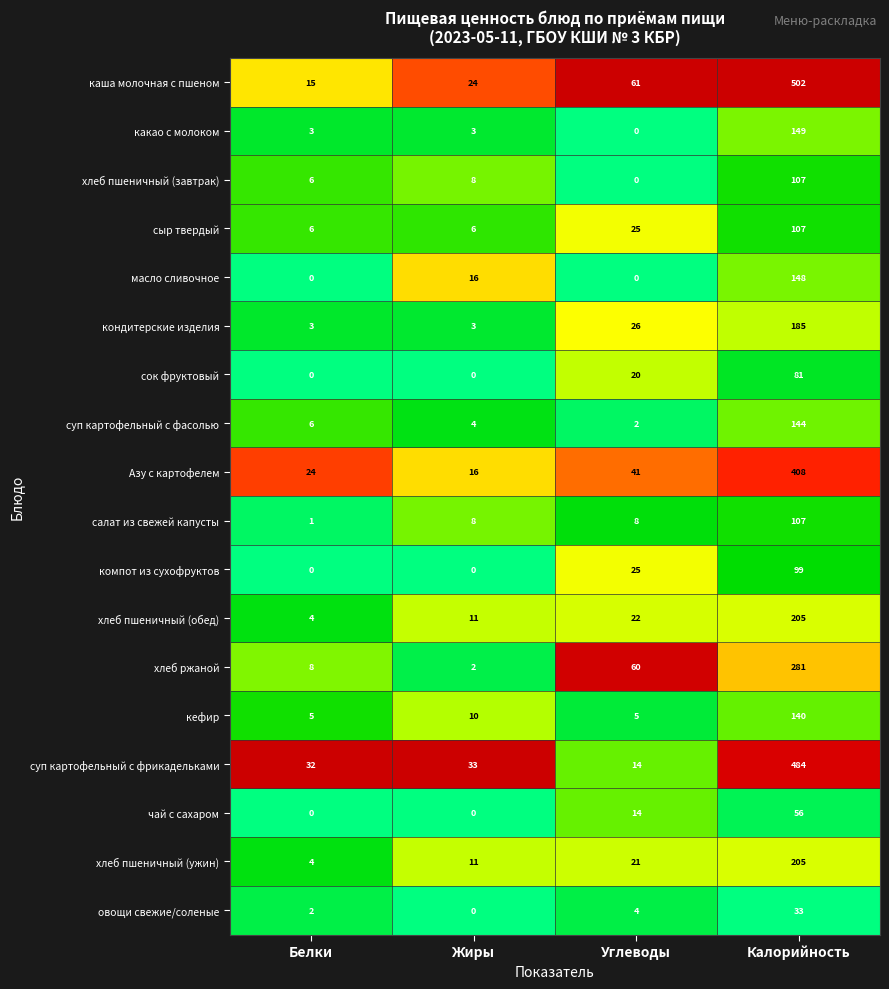

What is the average value of the овощи свежие/соленые series?

10